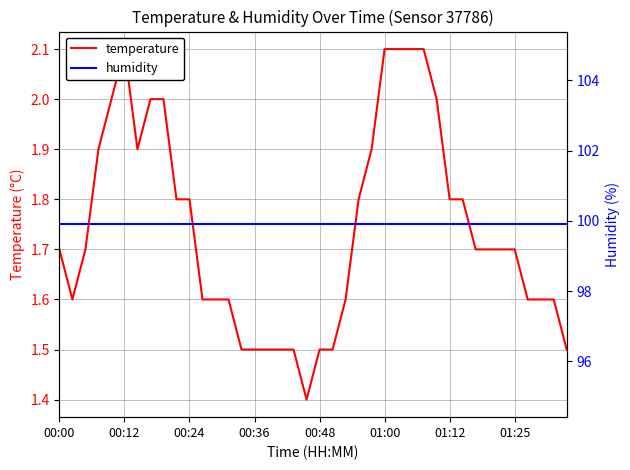

True or false: humidity and temperature cross at least once.

False